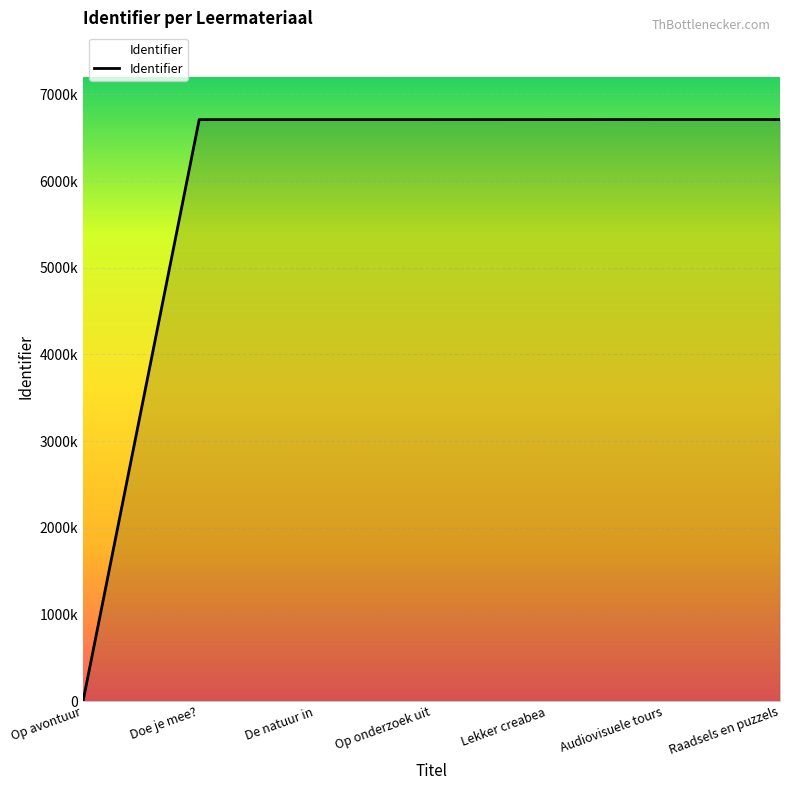

Reading left to right, list all the values displayed in this chart.

0	6709368	6709370	6709369	6709502	6710053	6710038